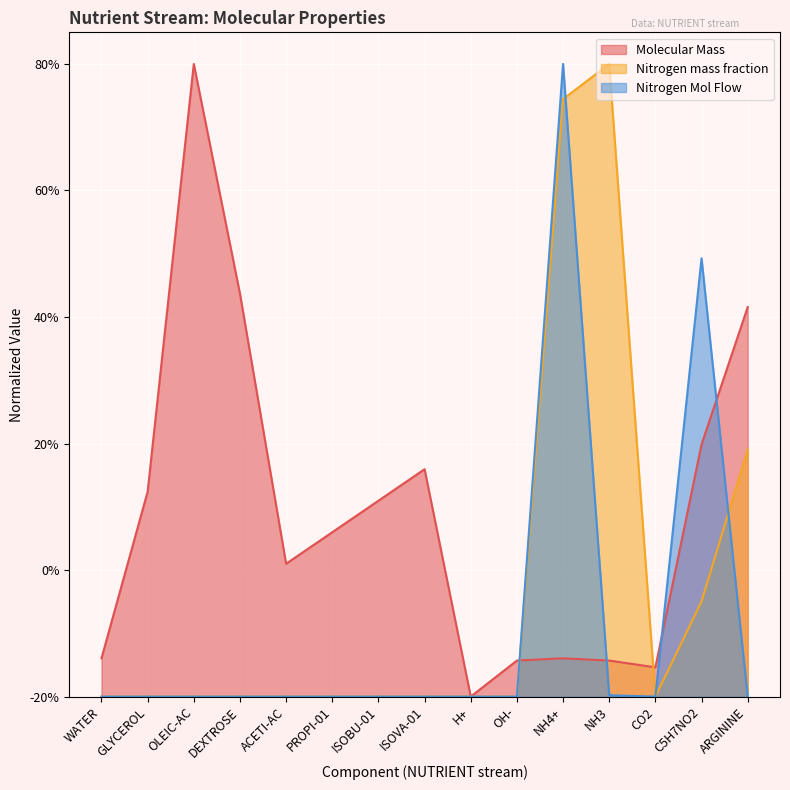

At which category does Nitrogen Mol Flow reach its first local valley?

CO2